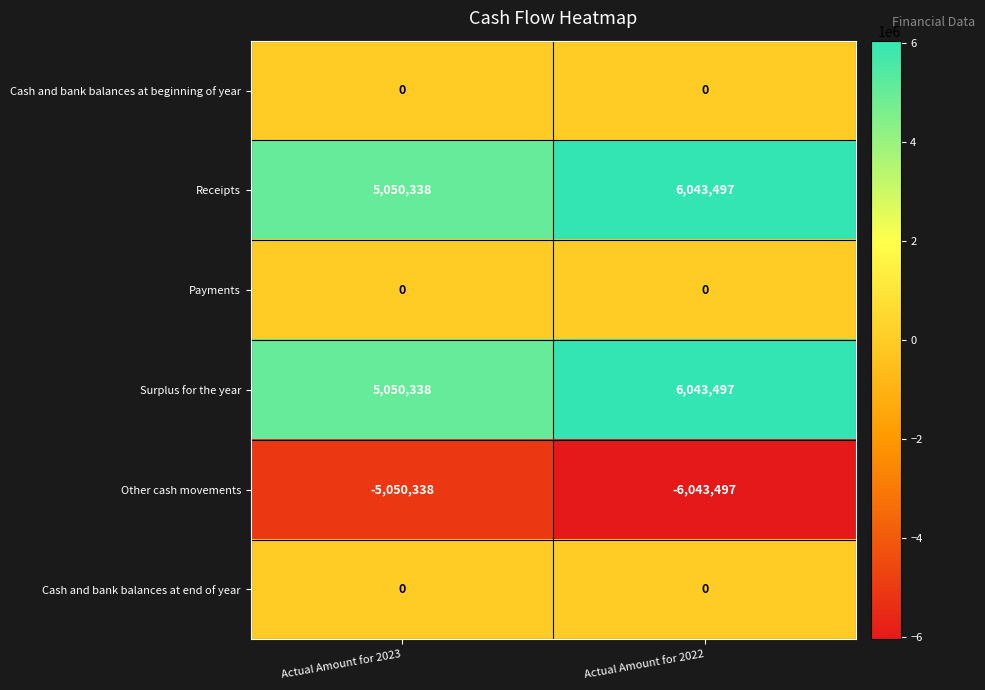

Is the value of Payments at Actual Amount for 2022 greater than the value of Surplus for the year at Actual Amount for 2023?

No